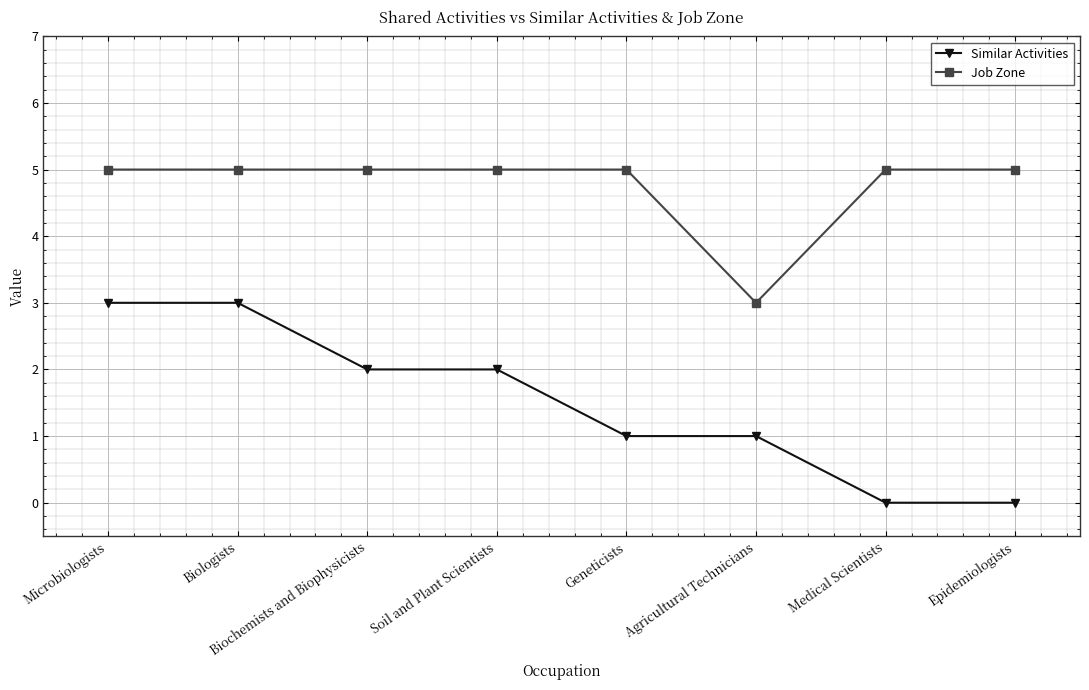

What position from the left is Biologists?

2